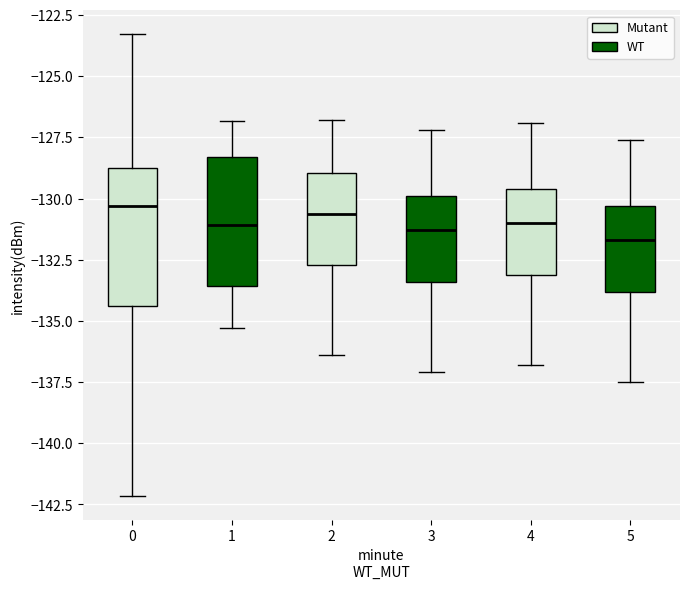

Reading left to right, read every box against the y-axis: the position of its median line, the range the box covers, and the ends of its whiskers. The values are not printed on the chart, so give them approximately, as read against the axis.

0: median -130.5, box -134.5 to -129.0, whiskers -142.0 to -123.5
1: median -131.0, box -133.5 to -128.5, whiskers -135.5 to -127.0
2: median -130.5, box -132.5 to -129.0, whiskers -136.5 to -127.0
3: median -131.5, box -133.5 to -130.0, whiskers -137.0 to -127.0
4: median -131.0, box -133.0 to -129.5, whiskers -137.0 to -127.0
5: median -131.5, box -134.0 to -130.5, whiskers -137.5 to -127.5